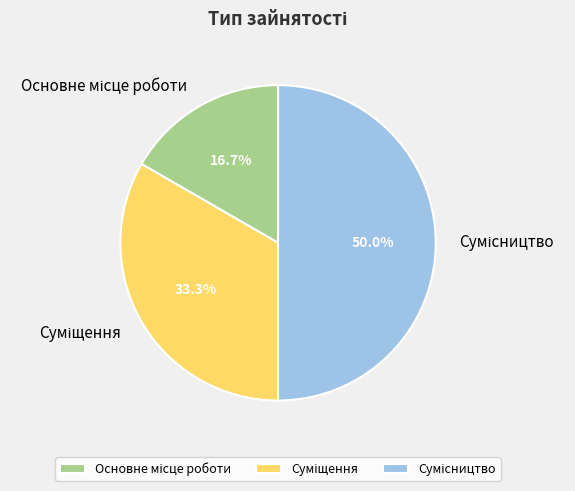

The Суміщення slice represents 33% of the pie. True or false?

True